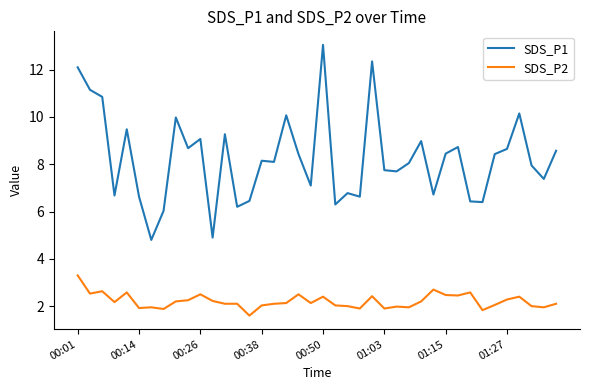

Which series has the largest total across all categories?

SDS_P1